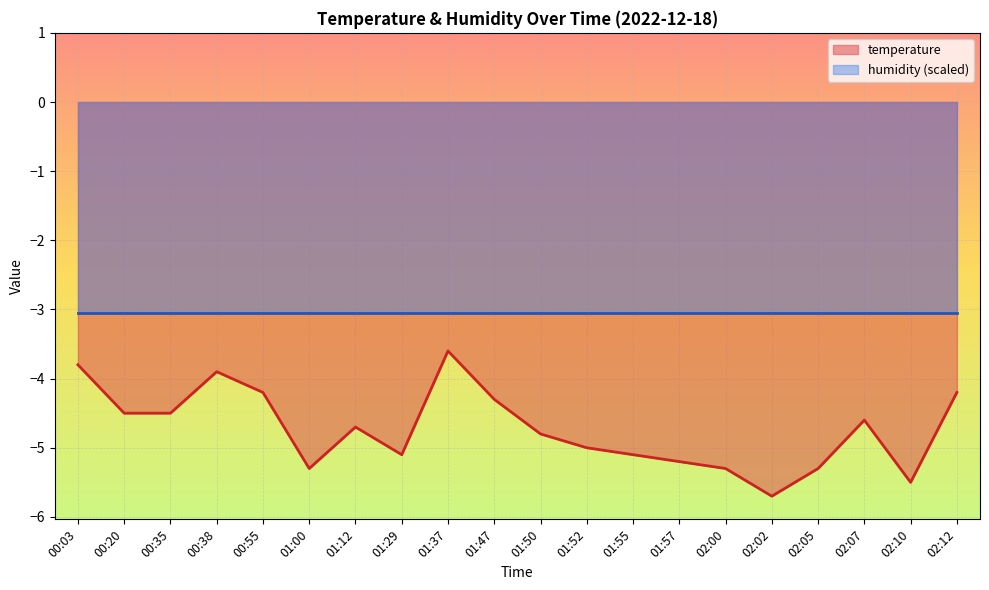

Is it true that the value at 01:12 is -4.7?

True